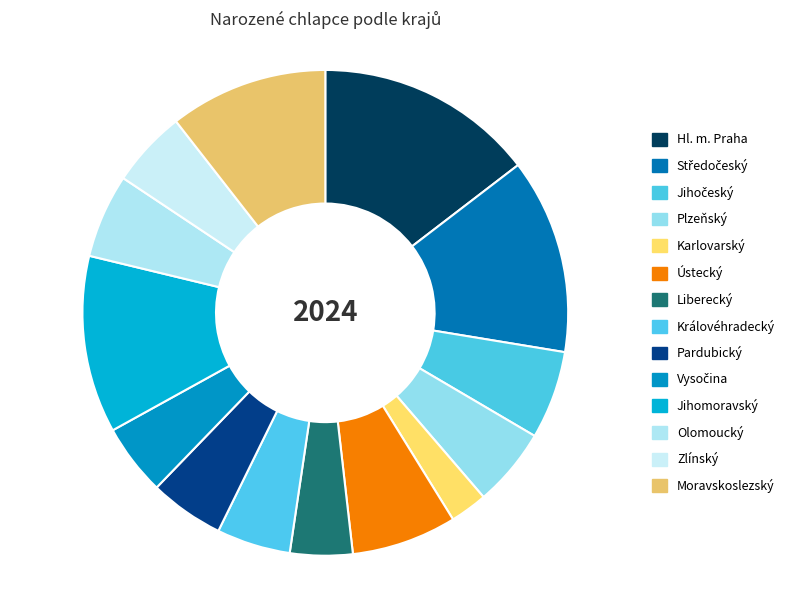

What is the change in value from Středočeský to Královéhradecký?

-4340